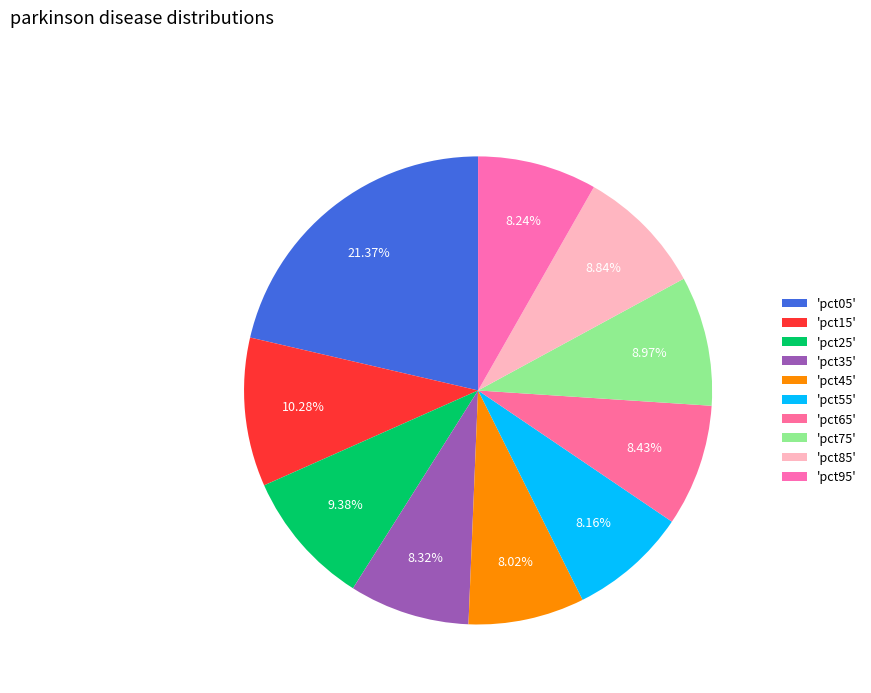

How many slices are in this pie chart?

10